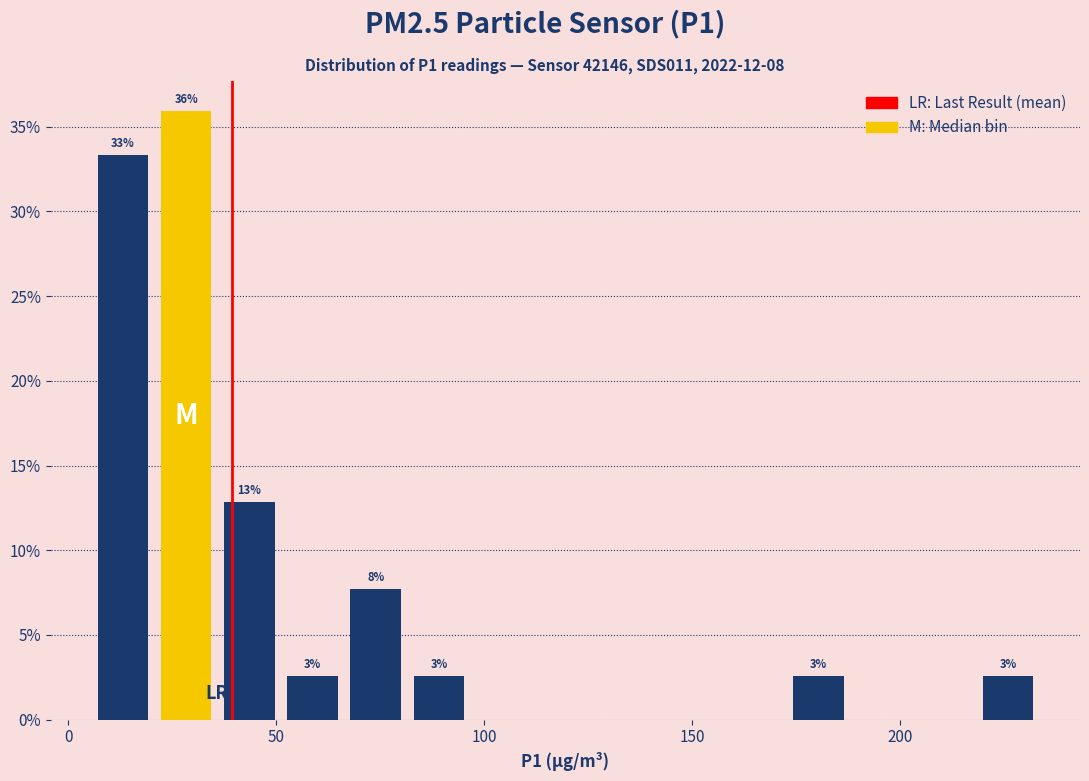

Around what value on the x-axis is the tallest bar? Give the approximate position of its centre, as read against the axis.

30